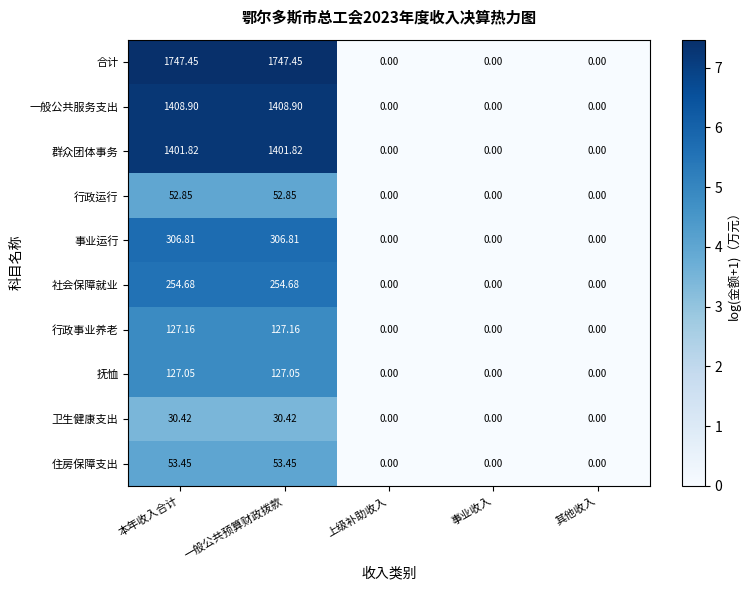

Rank the series by their maximum value, from lowest to highest.

卫生健康支出, 行政运行, 住房保障支出, 抚恤, 行政事业养老, 社会保障就业, 事业运行, 群众团体事务, 一般公共服务支出, 合计